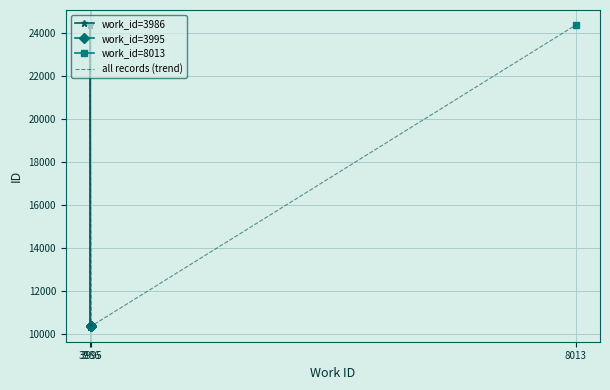

What is the approximate value at 3995, to the nearest 100?

10400